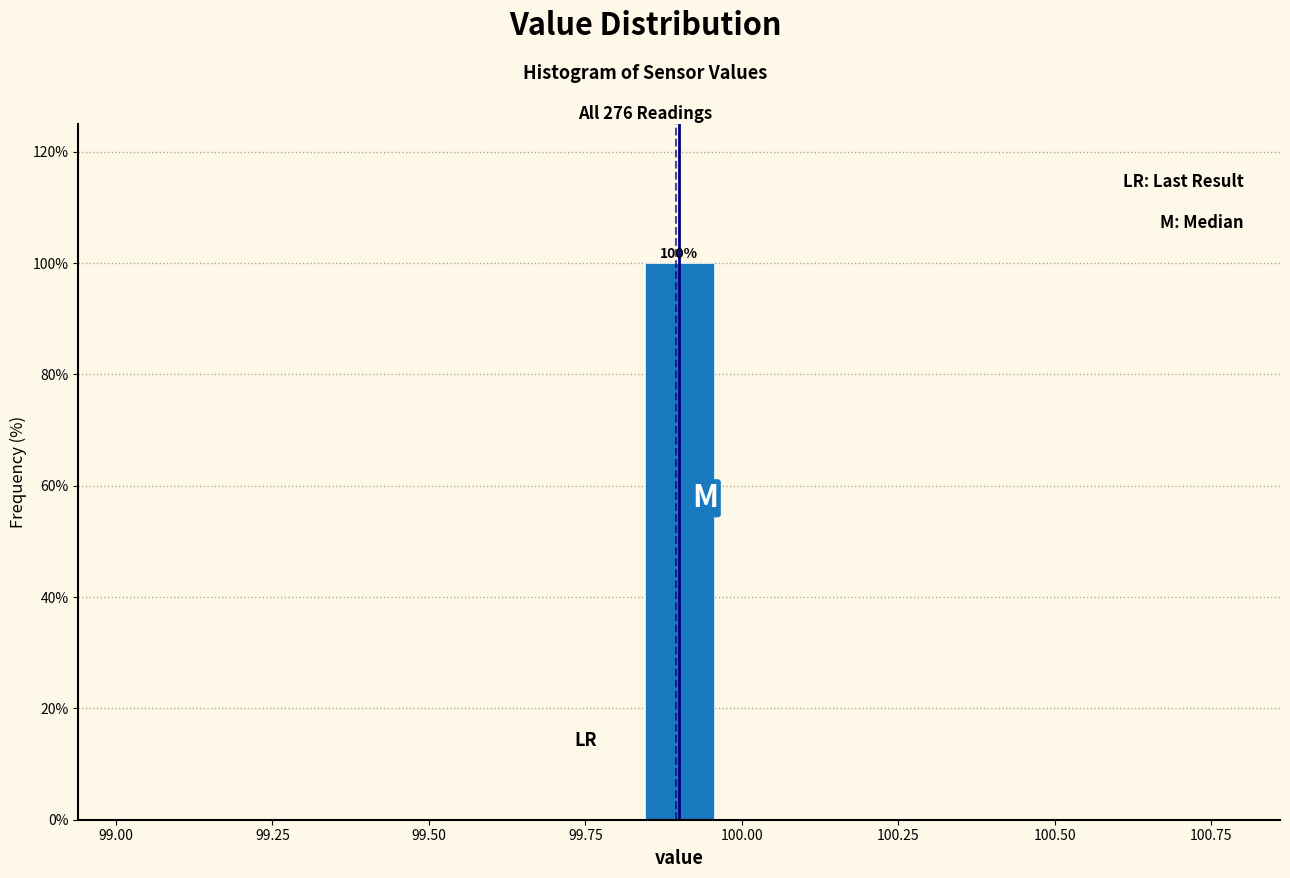

Read against the x-axis, roughly where is the centre of the tallest bar?

99.90